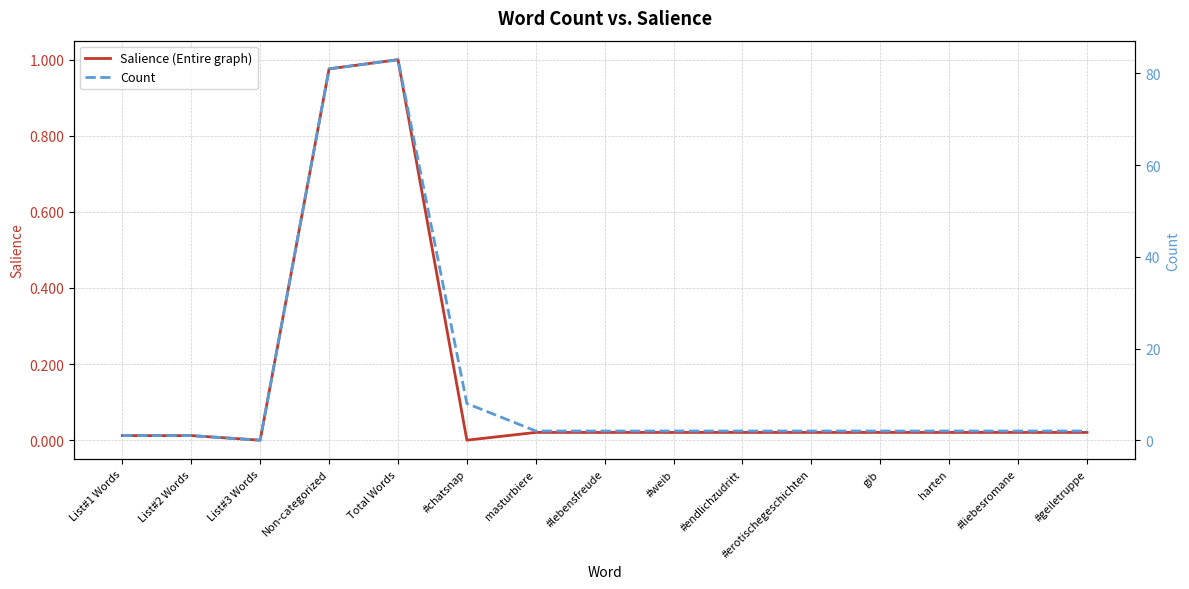

At which category does Salience (Entire graph) reach its first local peak?

Total Words